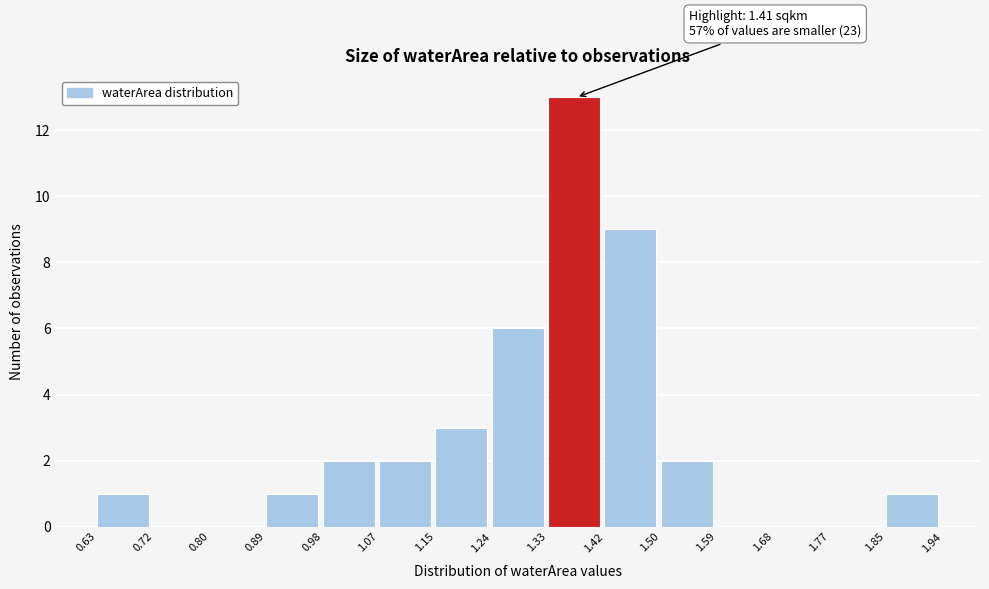

Which range on the x-axis has the tallest bar?

1.33 to 1.42